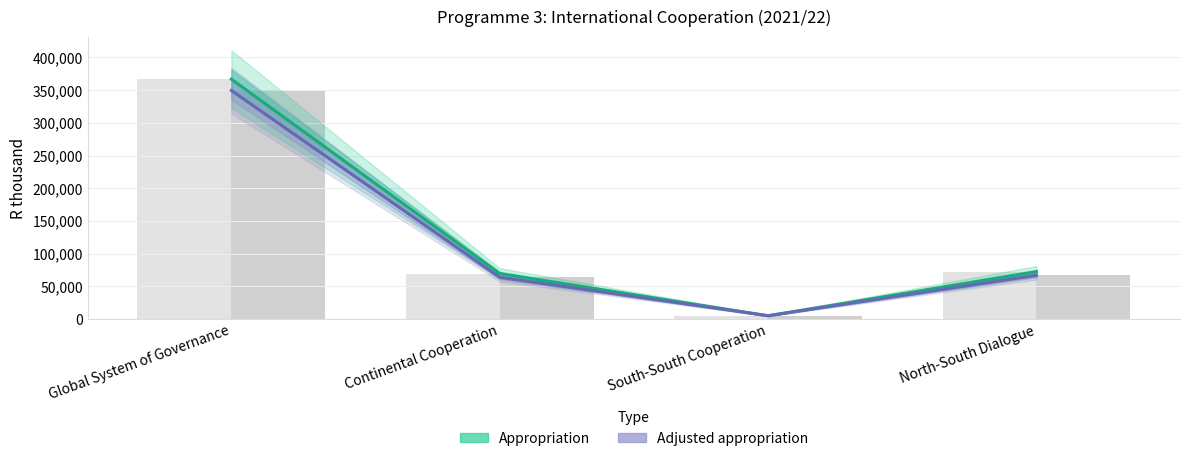

What is the difference between the Adjusted appropriation values at Continental Cooperation and North-South Dialogue?

3051